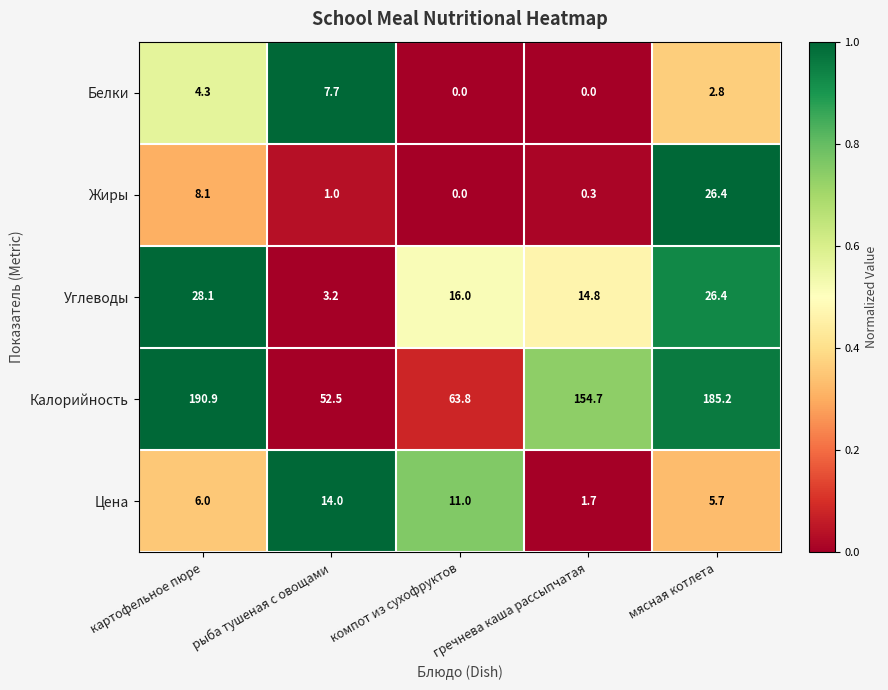

List the labels in order of Калорийность value, largest first.

картофельное пюре, мясная котлета, гречнева каша рассыпчатая, компот из сухофруктов, рыба тушеная с овощами